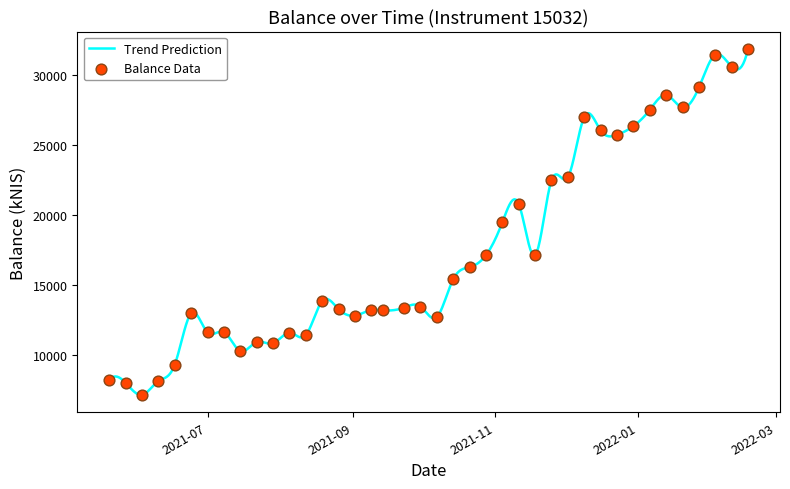

What is the ratio of the value at 2021-06-17 to the value at 2021-10-21?

0.6